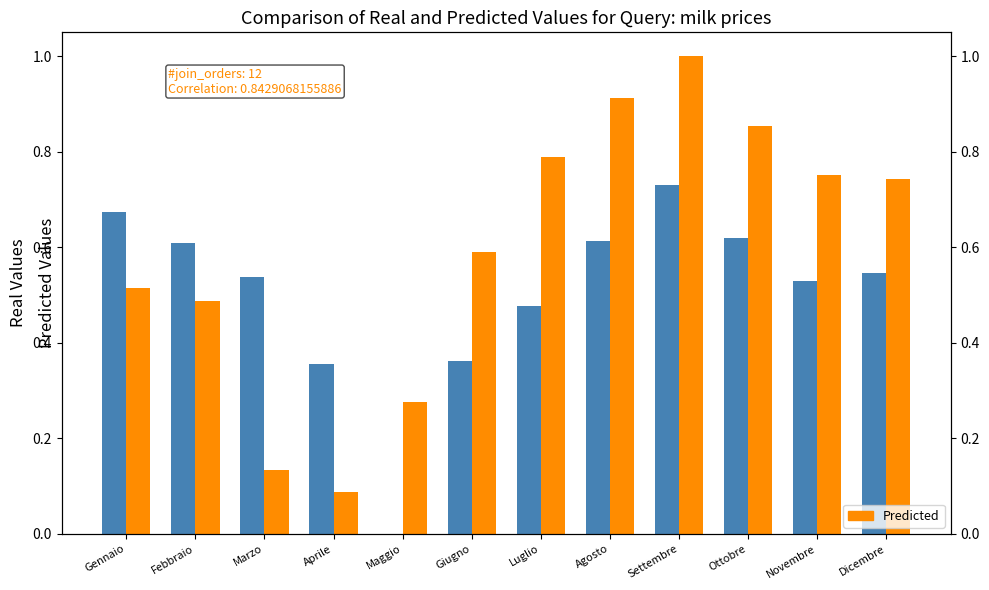

Which series has the widest spread of values?

Predicted